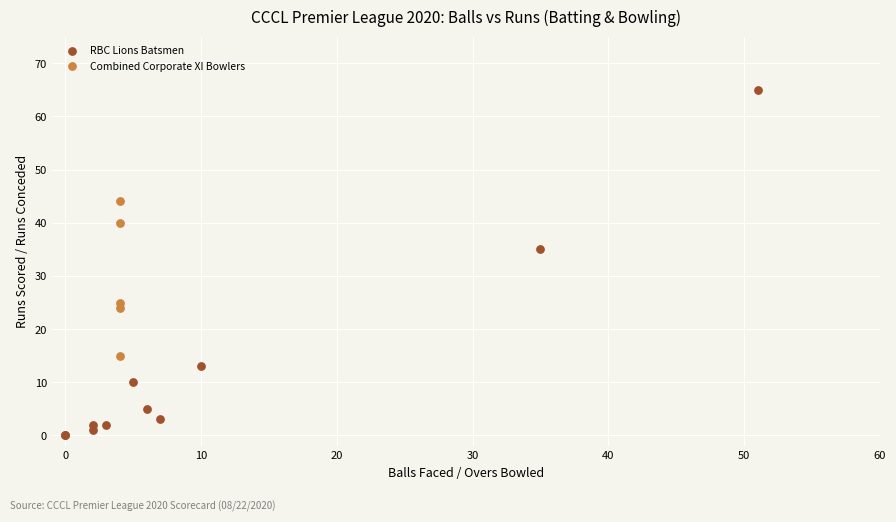

Which series has the widest spread of Y values?

RBC Lions Batsmen